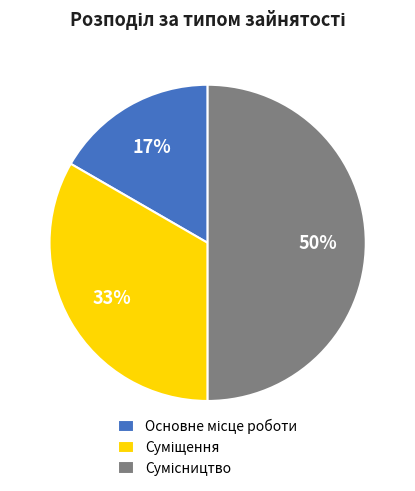

Count the number of slices in the pie.

3